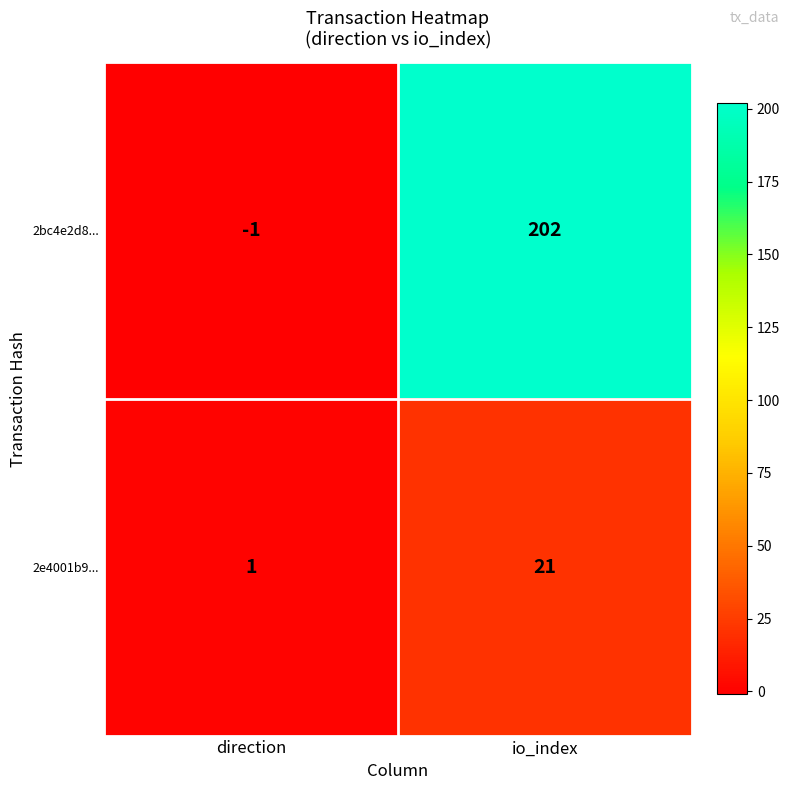

The value of 2e4001b9... at direction is 0. True or false?

False